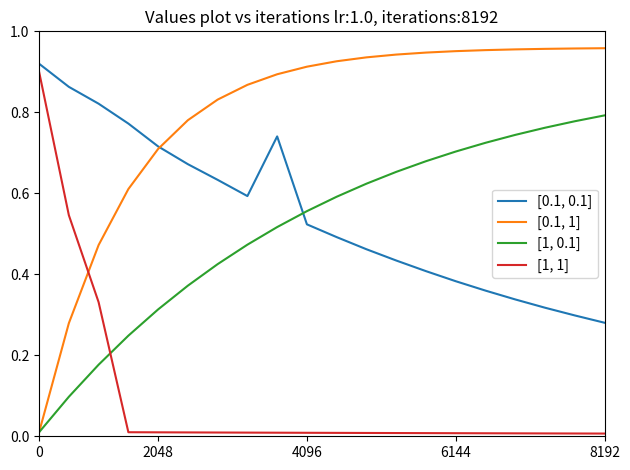

After their last crossing, which series has the higher values: [1, 1] or [0.1, 1]?

[0.1, 1]